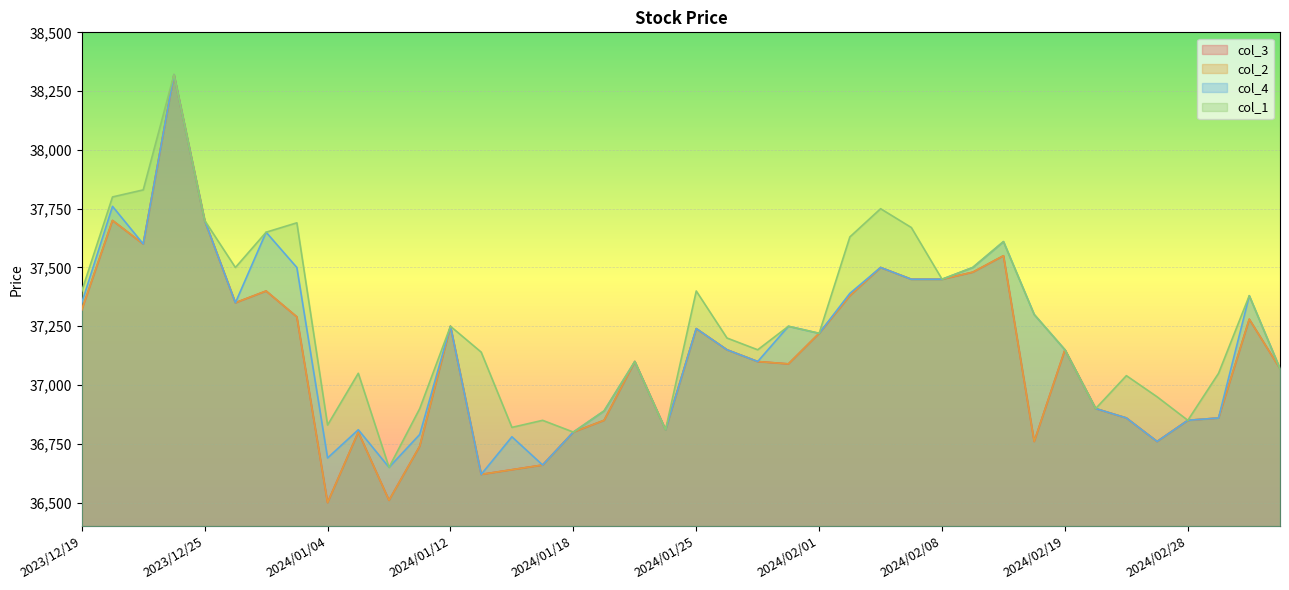

True or false: col_3 and col_1 cross at least once.

False